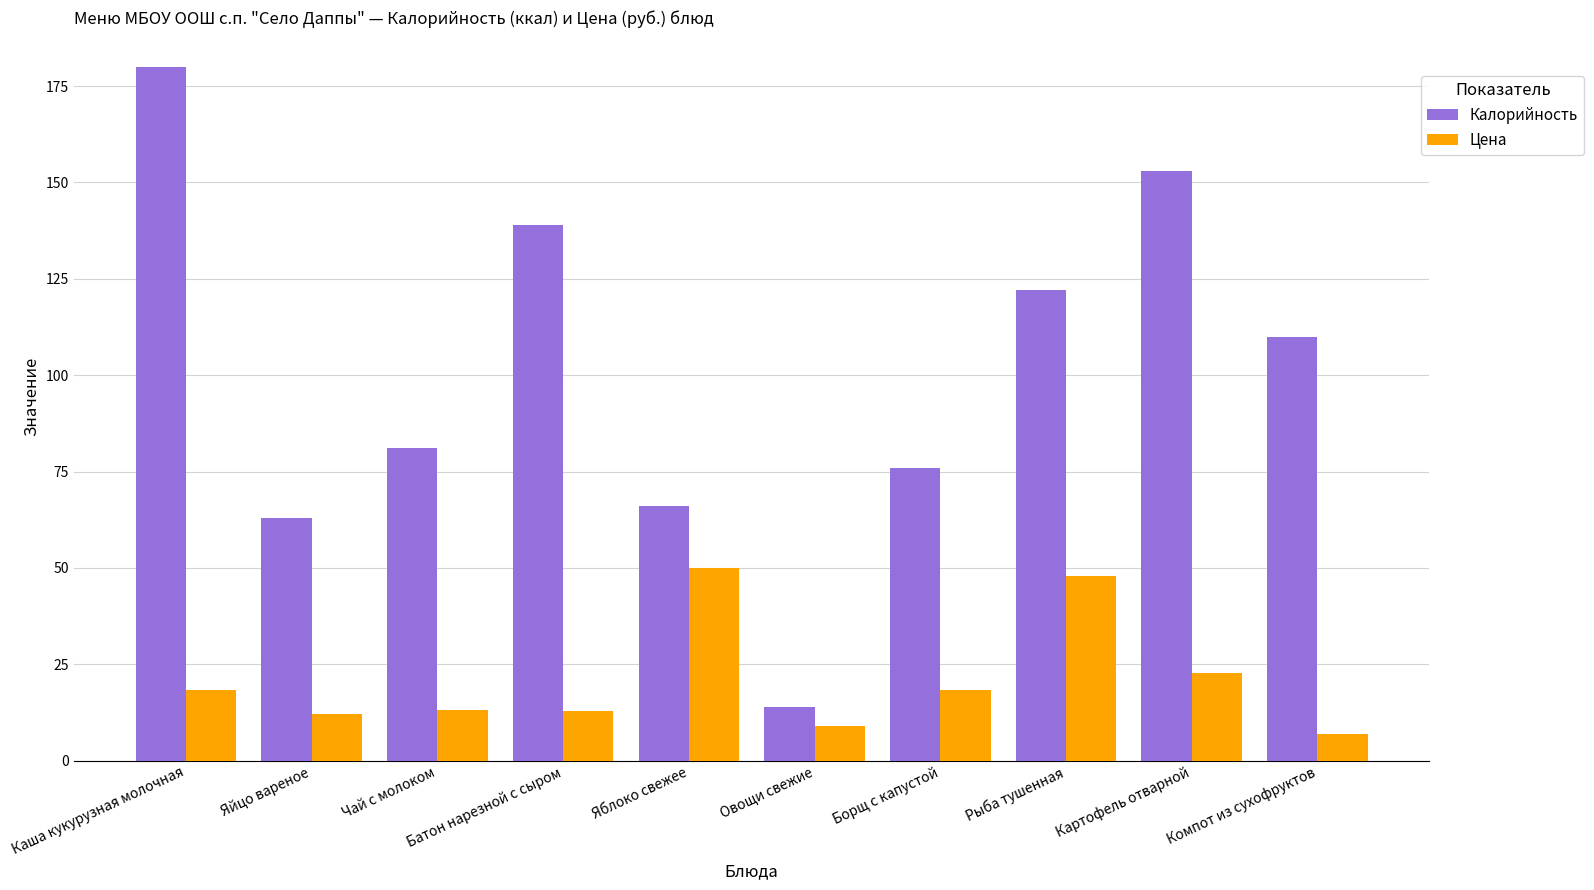

Rank the series at Картофель отварной from highest to lowest value.

Калорийность, Цена